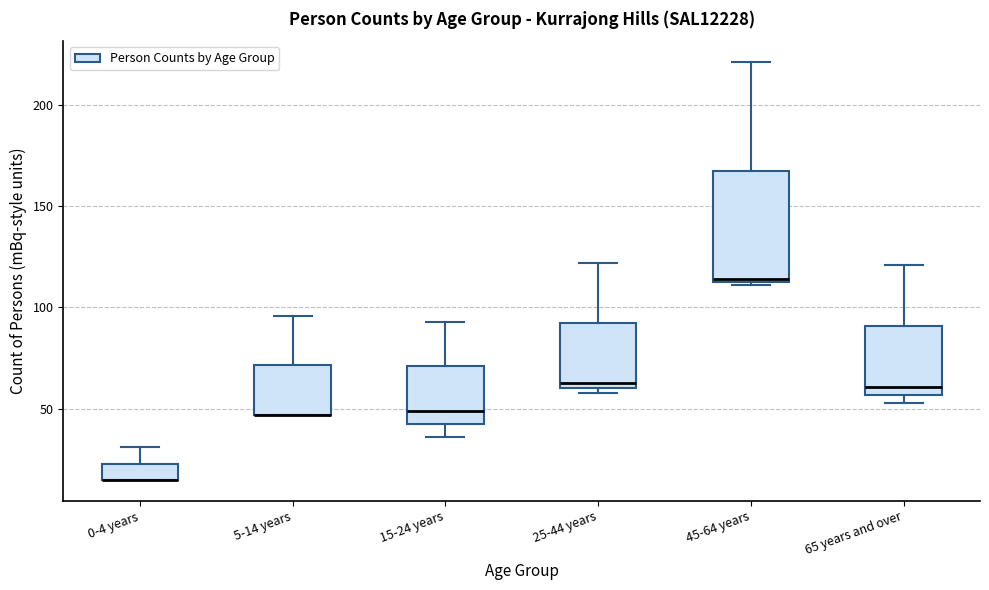

Which box is the tallest, from its lower edge to its upper edge?

45-64 years